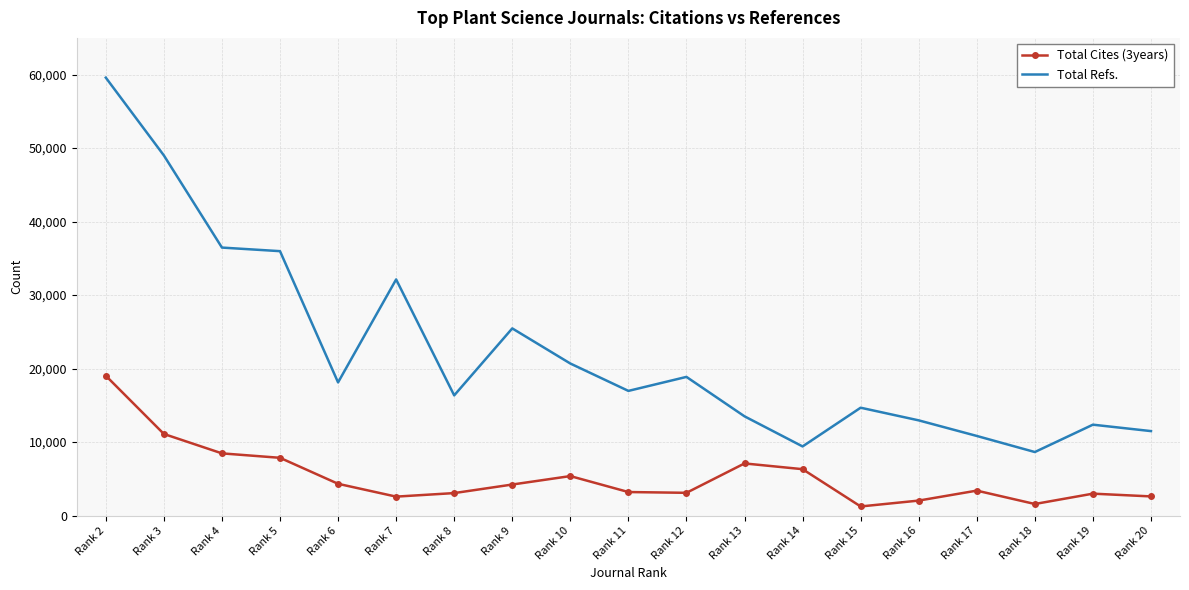

Is the value of Total Cites (3years) at Rank 3 greater than the value of Total Refs. at Rank 18?

Yes